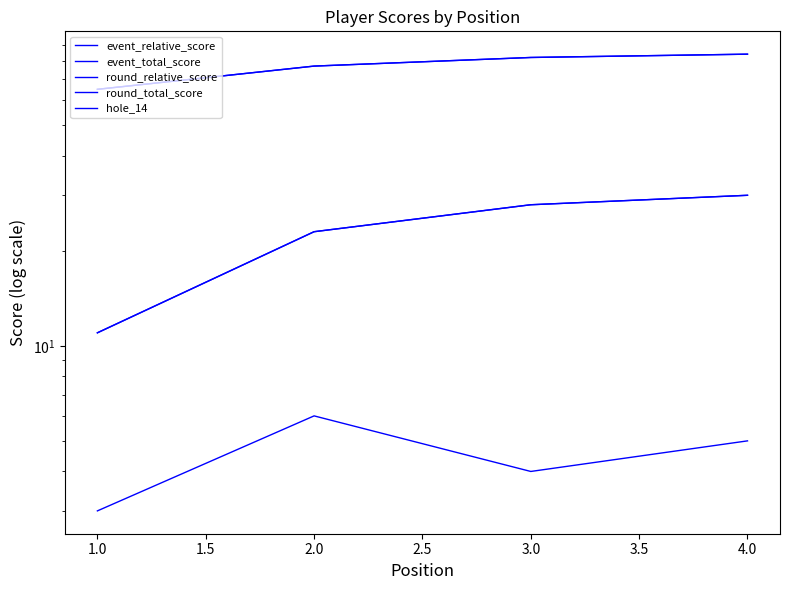

Where is round_total_score nearest to the value 74?

2.0